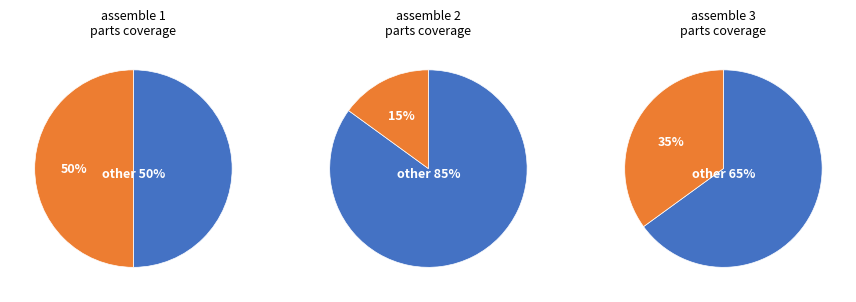

Which category has the smallest portion of the pie?

2